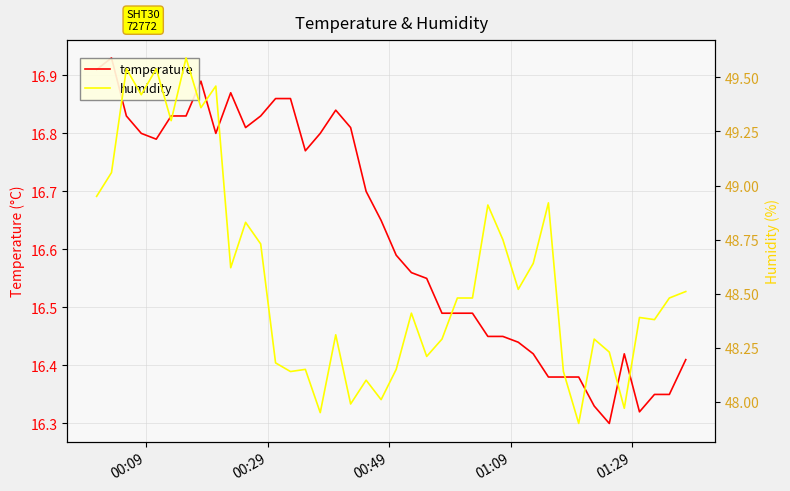

How many distinct data groups are displayed?

2